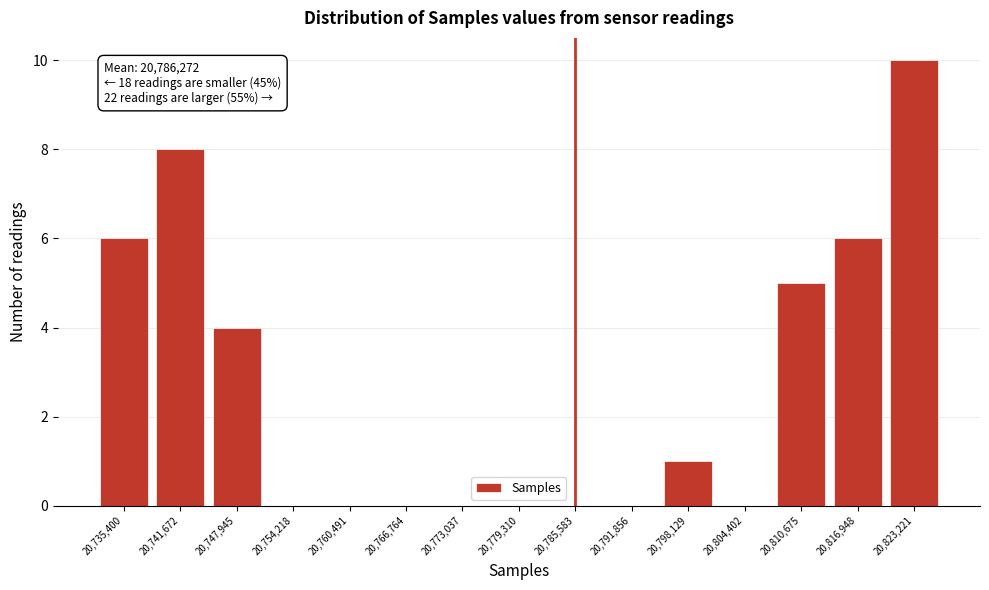

Reading left to right, transcribe all the data shown in this chart.

20,735,400=6	20,741,672=8	20,747,945=4	20,754,218=0	20,760,491=0	20,766,764=0	20,773,037=0	20,779,310=0	20,785,583=0	20,791,856=0	20,798,129=1	20,804,402=0	20,810,675=5	20,816,948=6	20,823,221=10